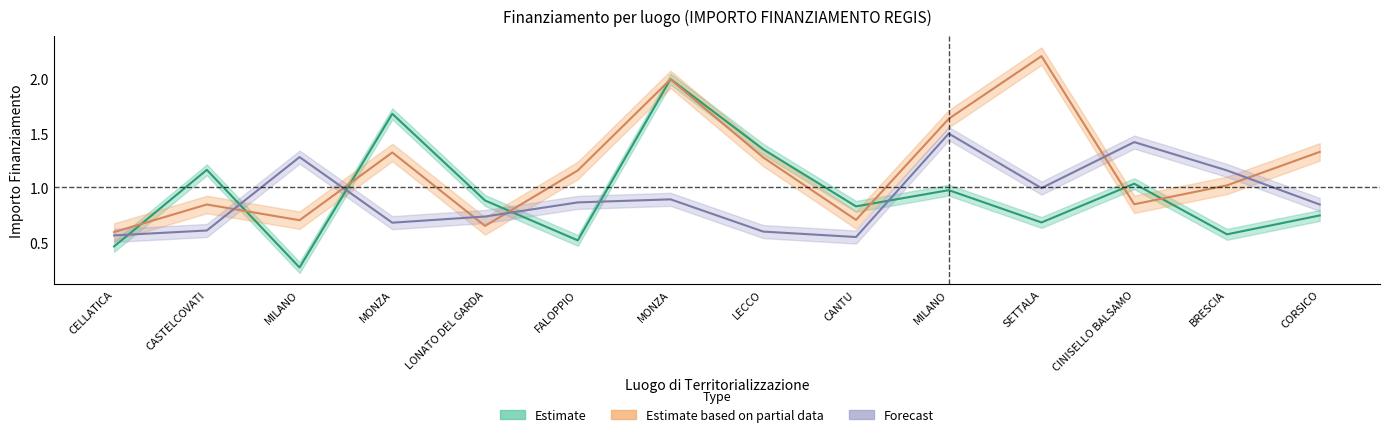

How many lines are shown in the chart?

3